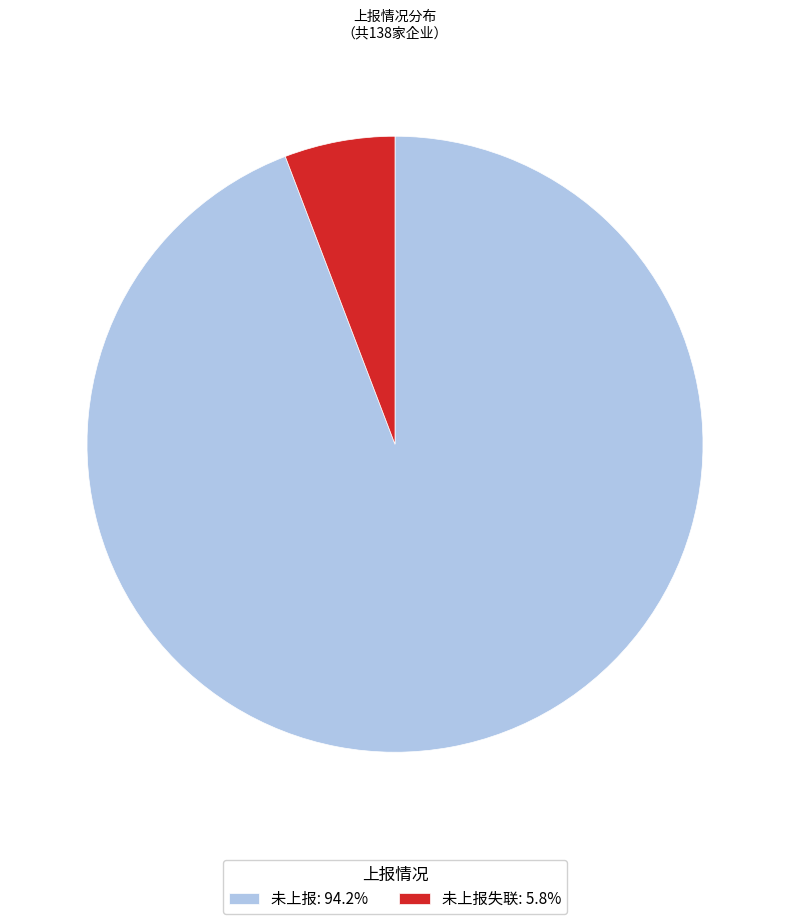

Combined, do 未上报: 94.2% and 未上报失联: 5.8% account for over 50%?

Yes